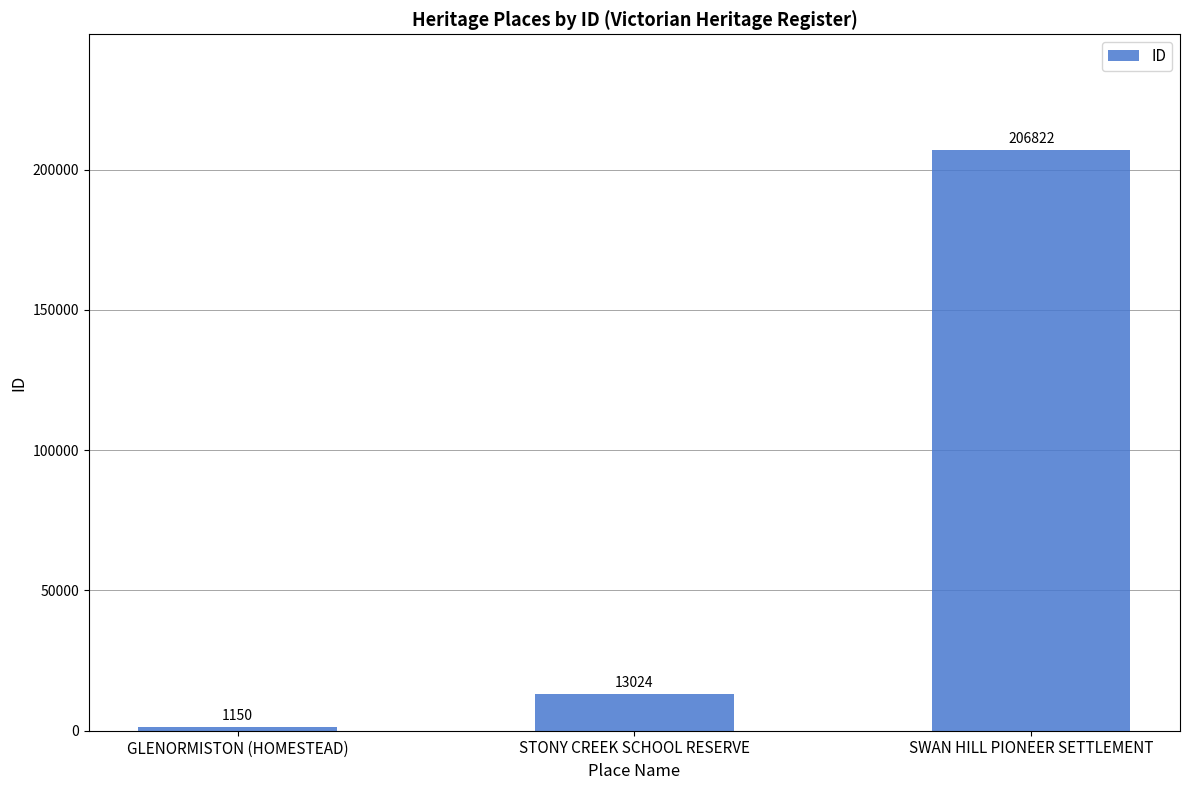

List the labels in order of value, smallest first.

GLENORMISTON (HOMESTEAD), STONY CREEK SCHOOL RESERVE, SWAN HILL PIONEER SETTLEMENT